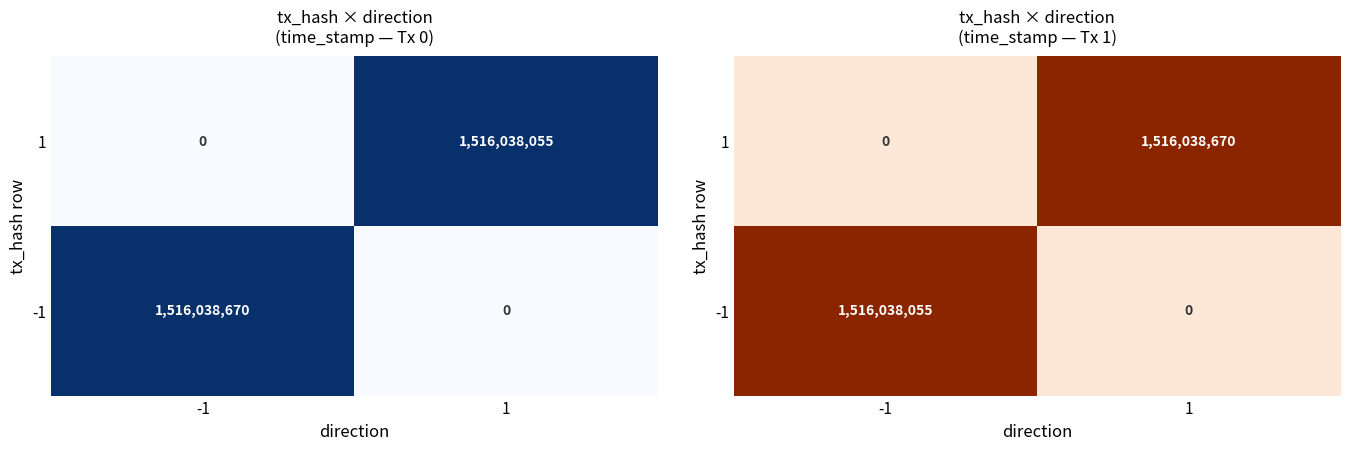

At which category is the sum across all series the highest?

1